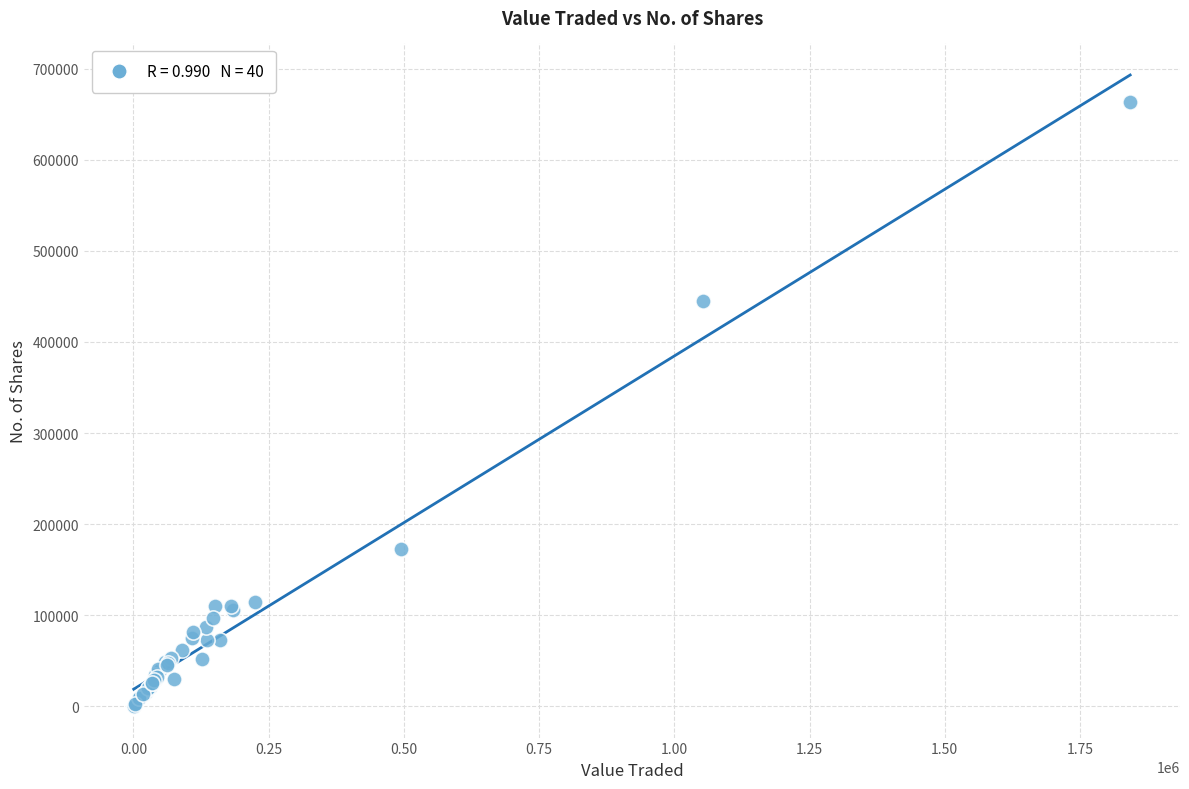

What Y value in the scatter plot is closest to 331723?

445548